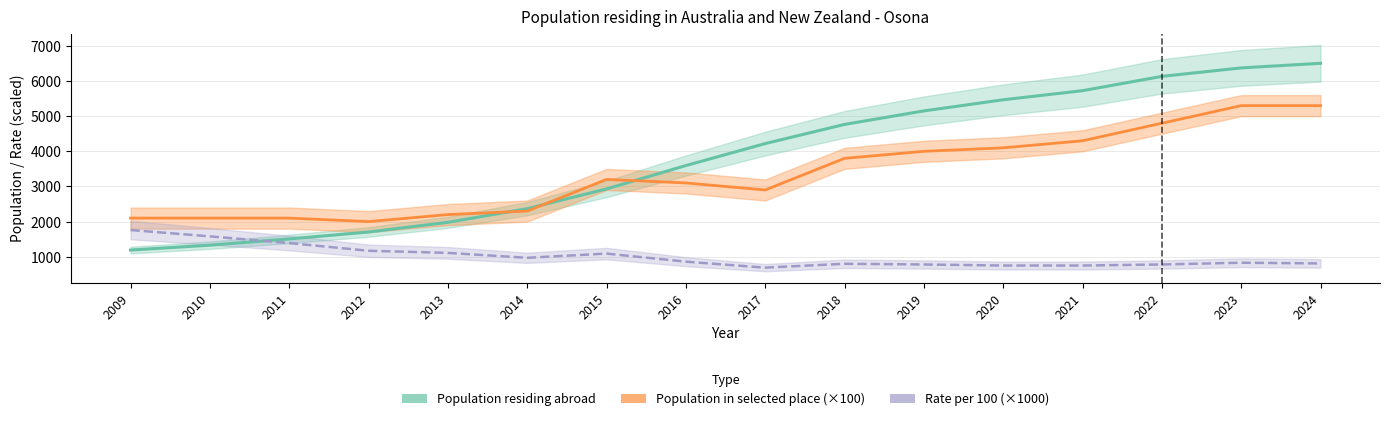

In Population in selected place (×100), how many points are lower than both neighbors (excluding endpoints)?

2